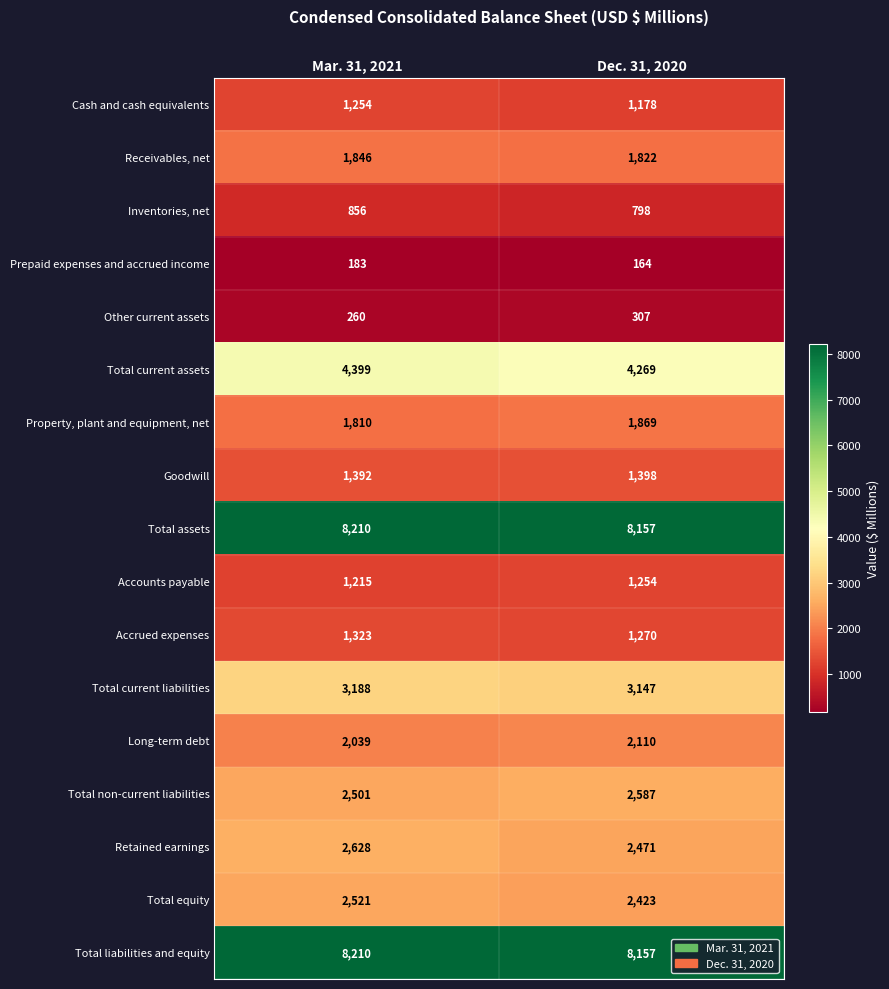

Is it true that Cash and cash equivalents equals 1178 at Dec. 31, 2020?

True